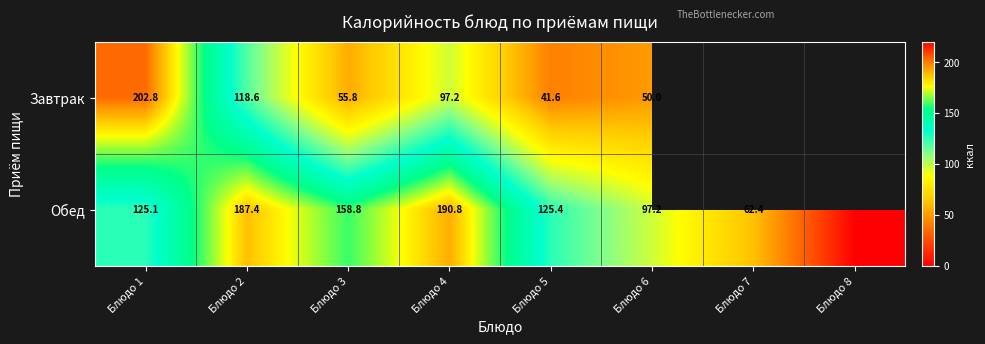

Between Блюдо 1 and Блюдо 4, which series saw the biggest shift?

Завтрак